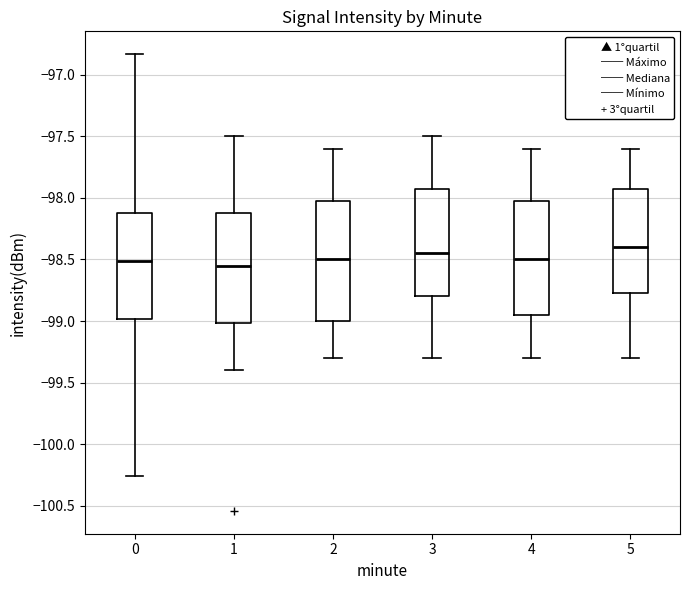

Reading left to right, read every box against the y-axis: the position of its median line, the range the box covers, and the ends of its whiskers. The values are not printed on the chart, so give them approximately, as read against the axis.

0: median -98.50, box -99.00 to -98.10, whiskers -100.25 to -96.85
1: median -98.55, box -99.00 to -98.10, whiskers -99.40 to -97.50
2: median -98.50, box -99.00 to -98.00, whiskers -99.30 to -97.60
3: median -98.45, box -98.80 to -97.90, whiskers -99.30 to -97.50
4: median -98.50, box -98.95 to -98.00, whiskers -99.30 to -97.60
5: median -98.40, box -98.75 to -97.90, whiskers -99.30 to -97.60